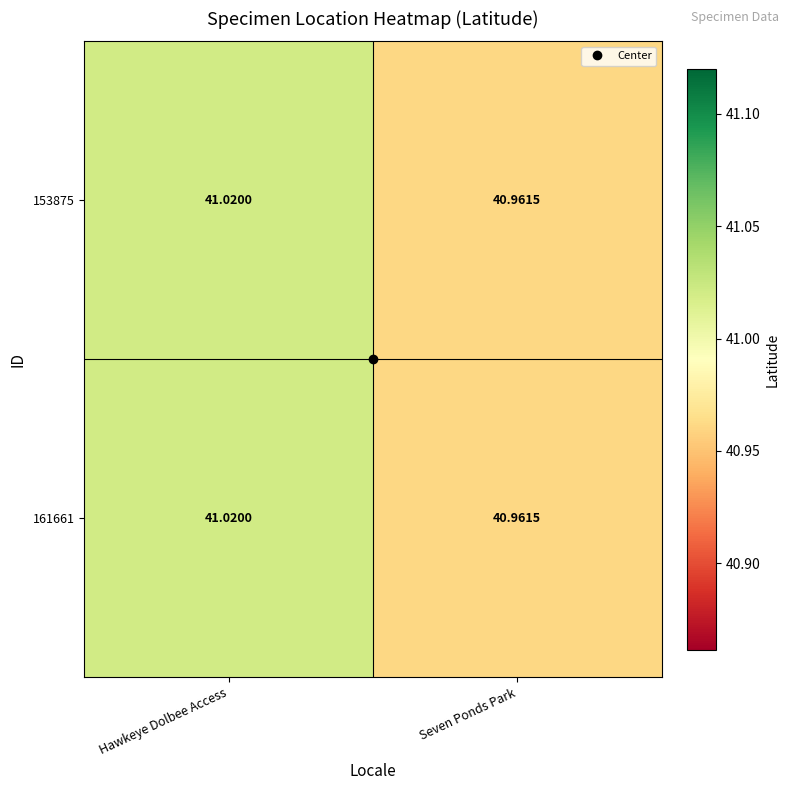

At which category does the chart reach its peak across all series?

Hawkeye Dolbee Access